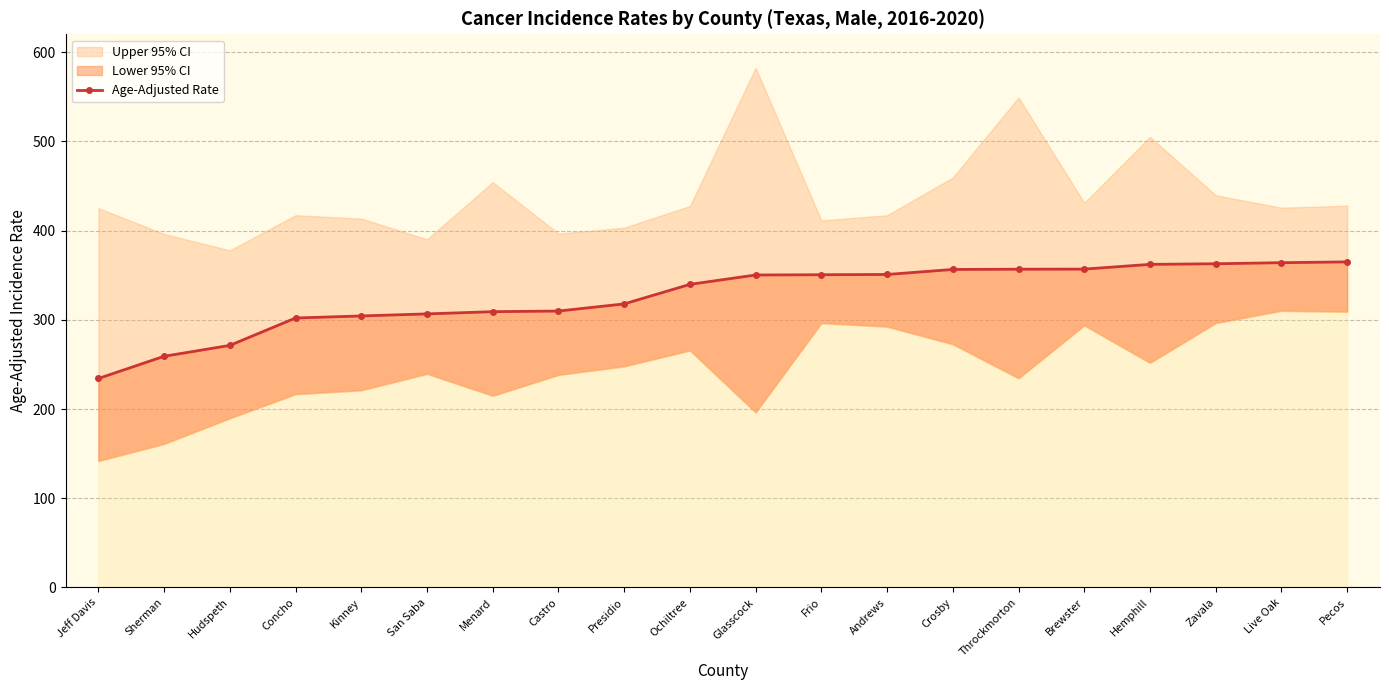

What is the label of the 9th point from the right?

Frio